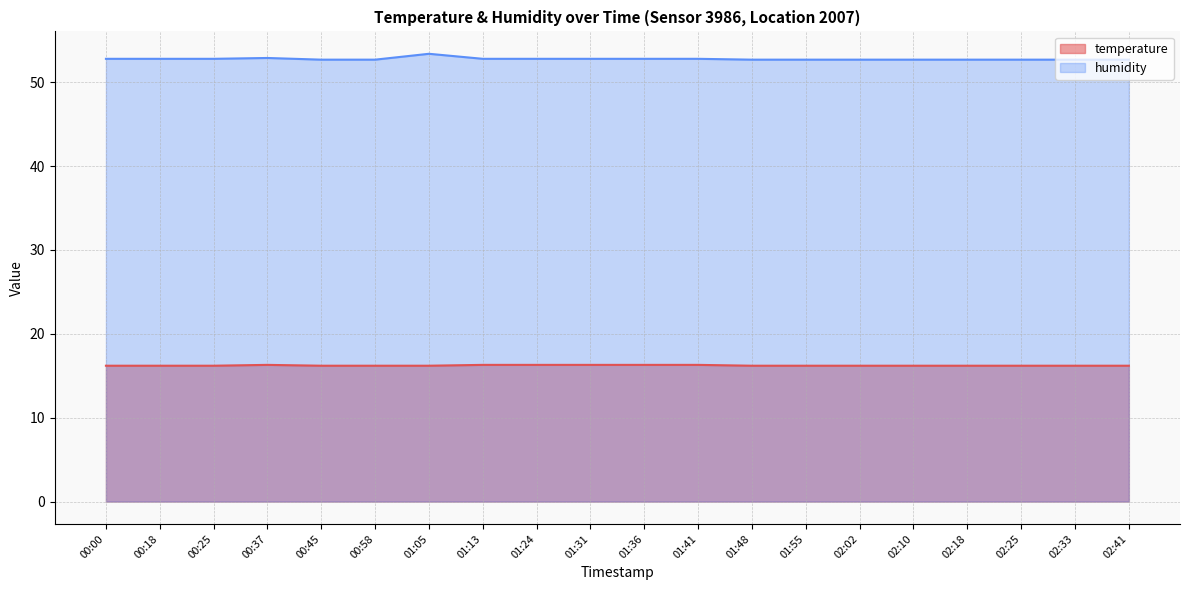

True or false: temperature has more than 0 interior local peaks.

True